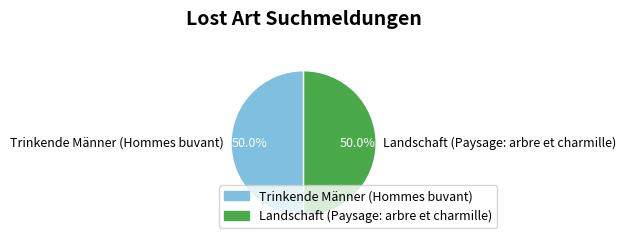

Is it true that Landschaft (Paysage: arbre et charmille) is 50% of the pie?

True